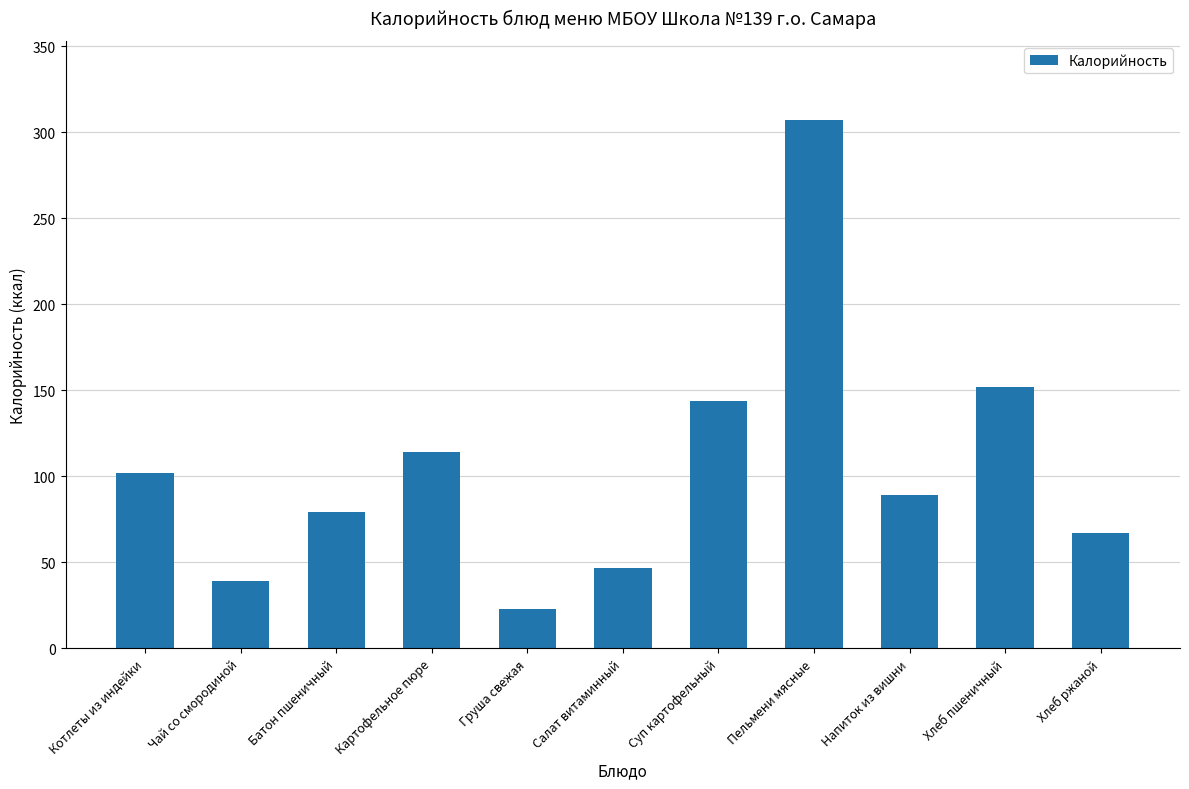

Approximately how many times larger is the value at Напиток из вишни compared to Груша свежая?

3.9